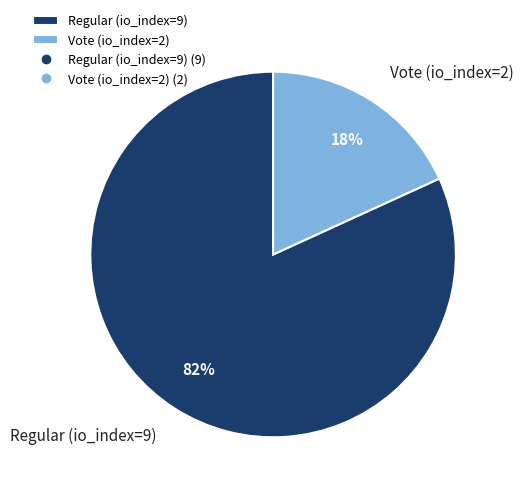

To the nearest percent, what is the difference between the largest and smallest slice percentages?

64%